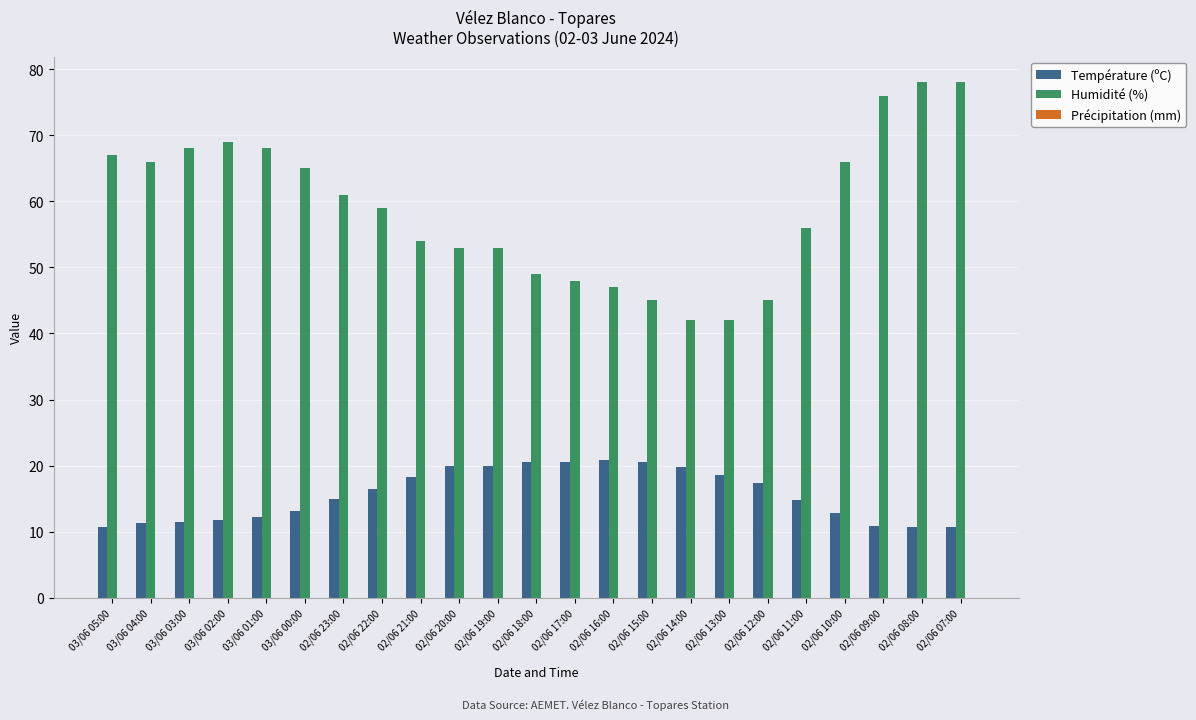

What is the lowest value of the Humidité (%) series?

42.0